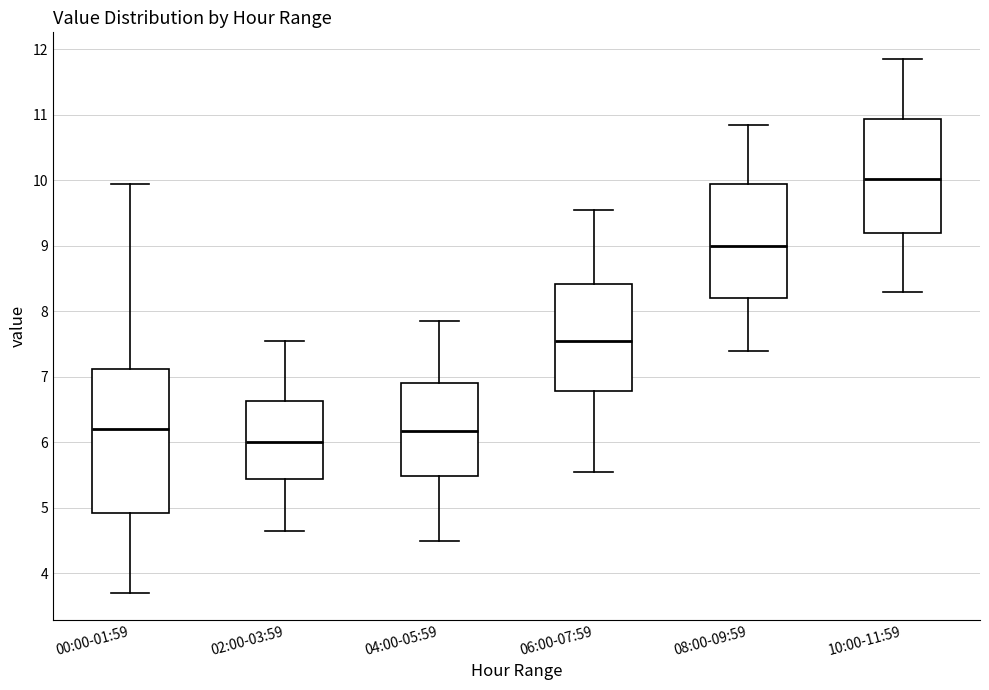

Reading left to right, read every box against the y-axis: the position of its median line, the range the box covers, and the ends of its whiskers. The values are not printed on the chart, so give them approximately, as read against the axis.

00:00-01:59: median 6.2, box 4.9 to 7.1, whiskers 3.7 to 10.0
02:00-03:59: median 6.0, box 5.4 to 6.6, whiskers 4.7 to 7.6
04:00-05:59: median 6.2, box 5.5 to 6.9, whiskers 4.5 to 7.9
06:00-07:59: median 7.6, box 6.8 to 8.4, whiskers 5.6 to 9.6
08:00-09:59: median 9.0, box 8.2 to 9.9, whiskers 7.4 to 10.9
10:00-11:59: median 10.0, box 9.2 to 10.9, whiskers 8.3 to 11.9